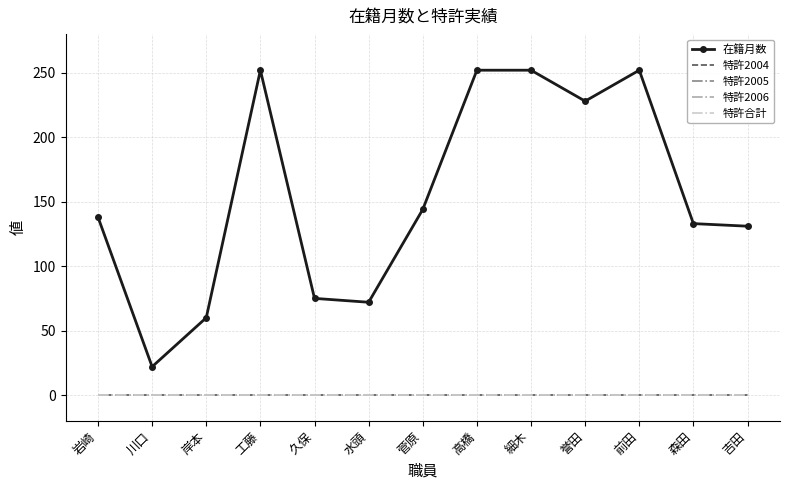

Rank the series at 吉田 from lowest to highest value.

特許2004, 特許2005, 特許2006, 特許合計, 在籍月数